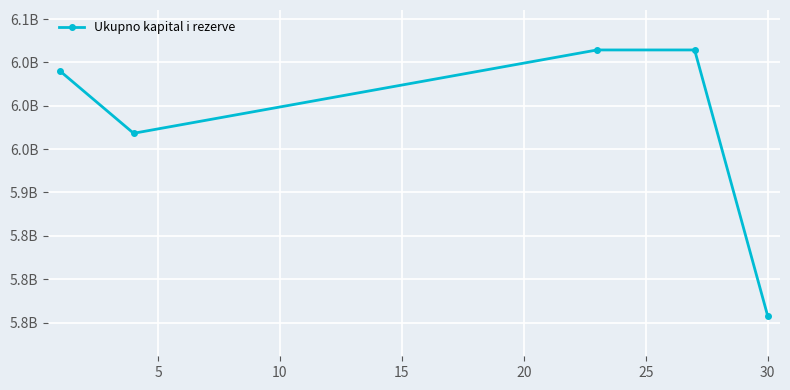

Does the chart have visible grid lines?

Yes